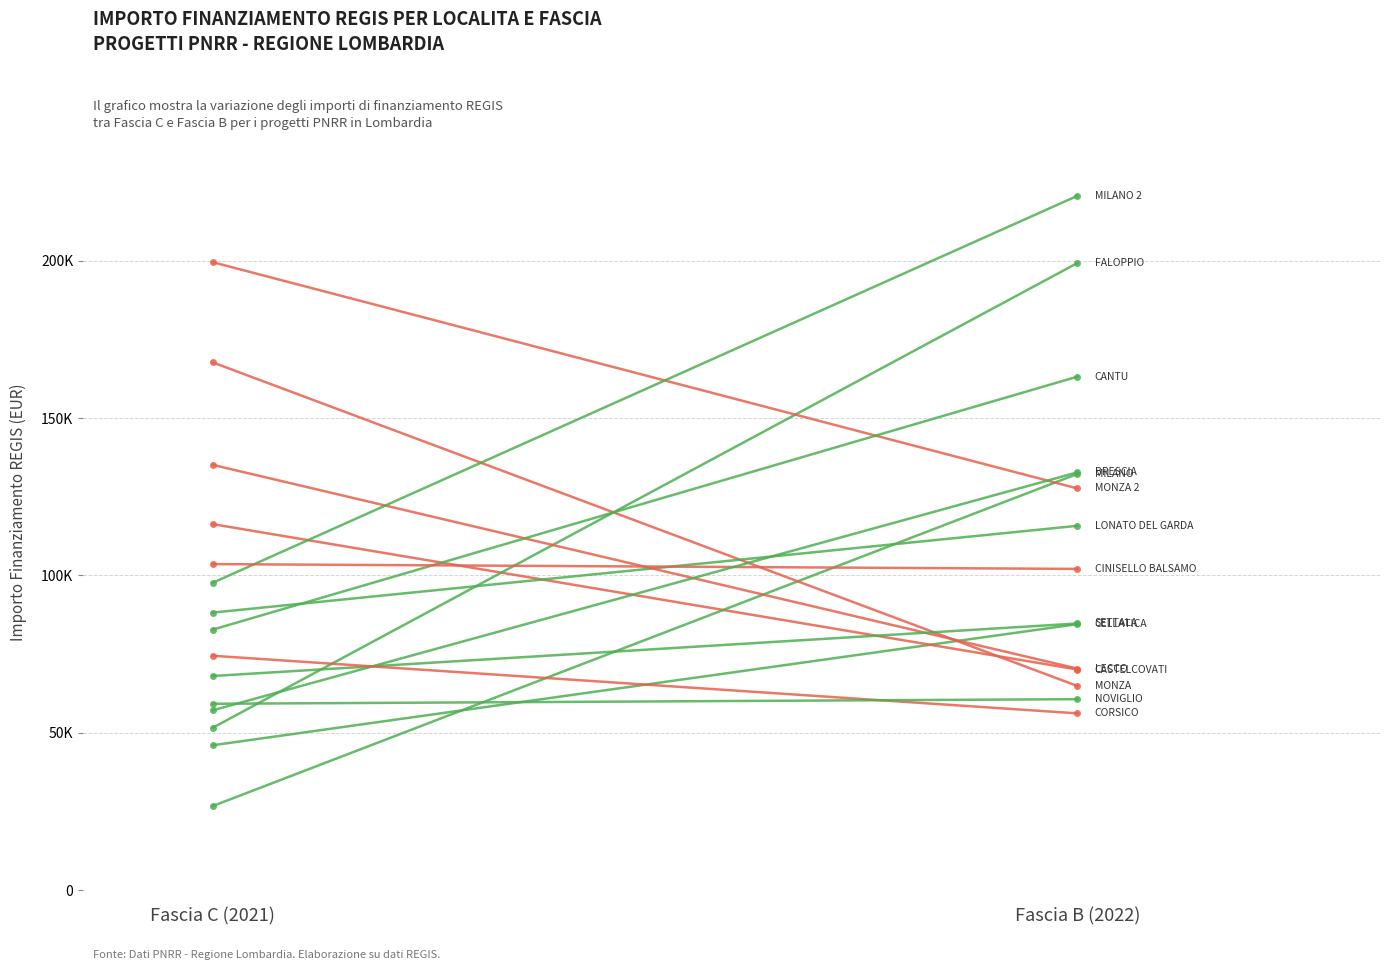

What is the sum of all Fascia B values?

1685341.1